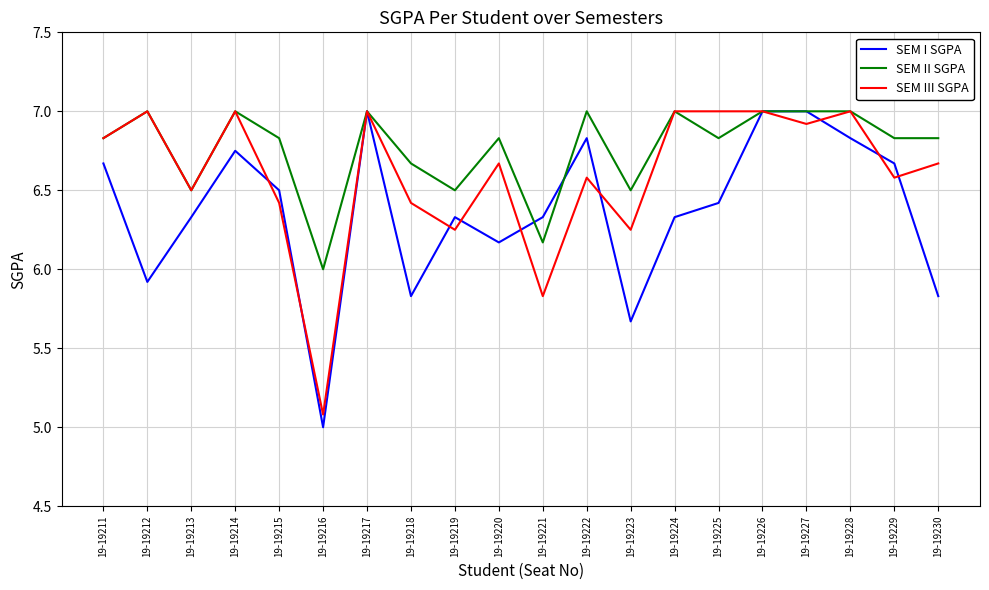

The SEM I SGPA series shows 11.8 at 19-19228. True or false?

False